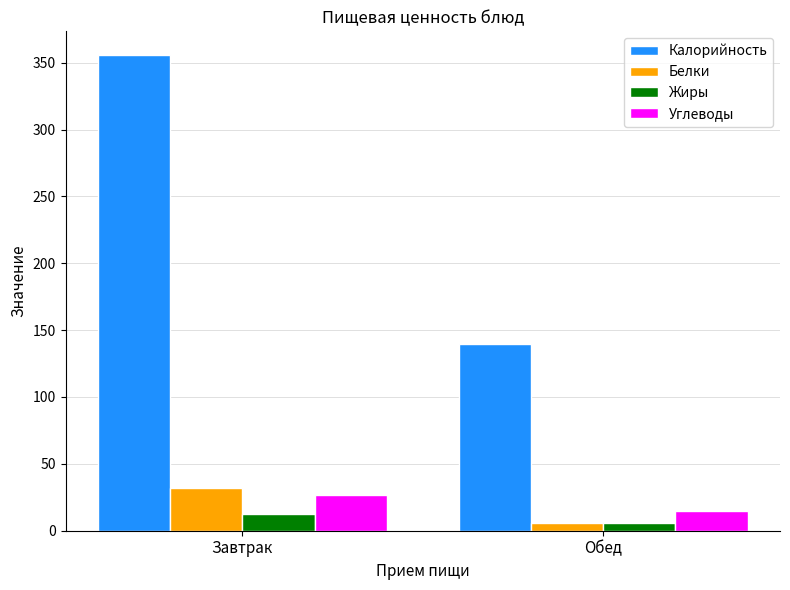

What is the average value of the Белки series?

19.0